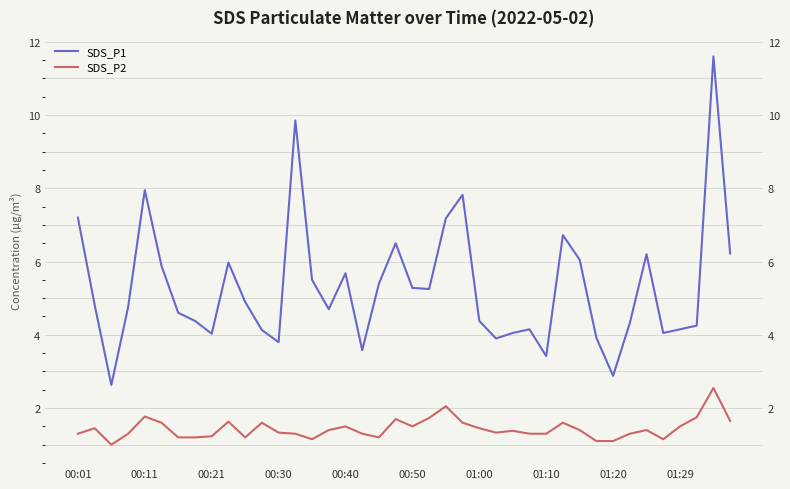

Between 00:30 and 27, which series saw the biggest shift?

SDS_P1